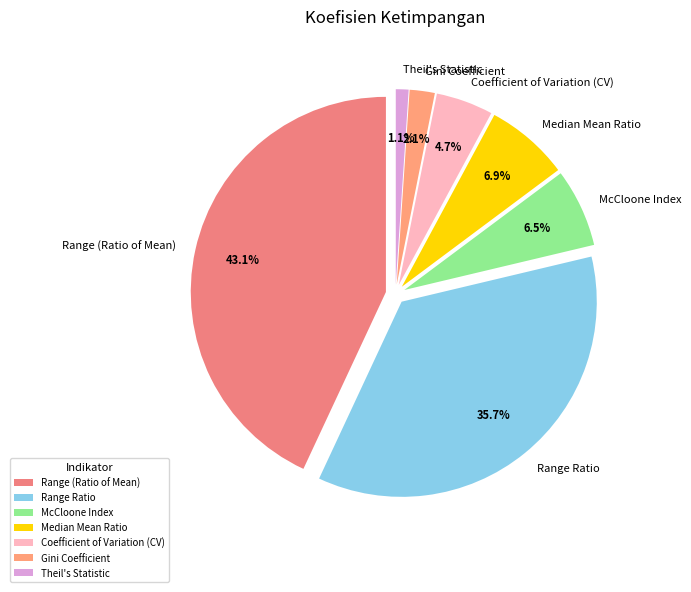

What is the largest slice in the pie chart?

Range (Ratio of Mean)